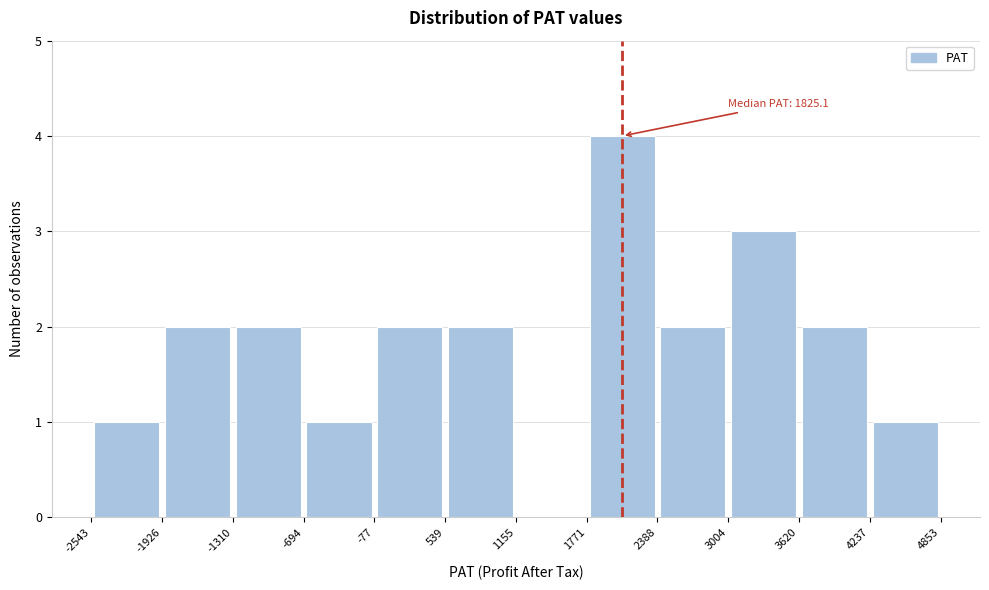

Which range on the x-axis has the tallest bar?

1771 to 2388